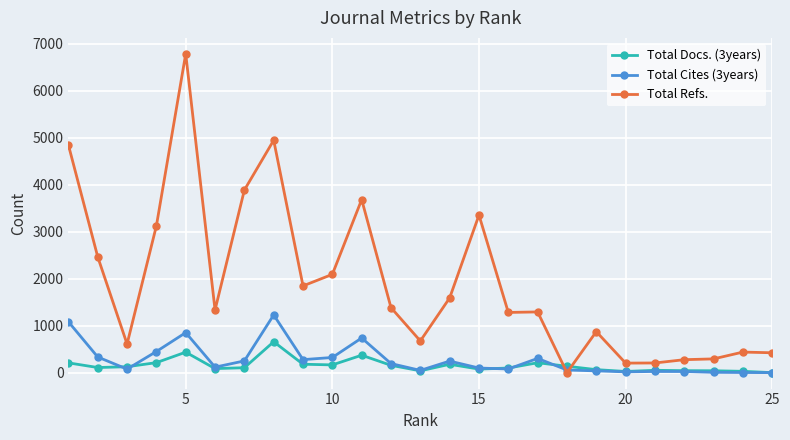

Which series has the largest range (max minus min)?

Total Refs.